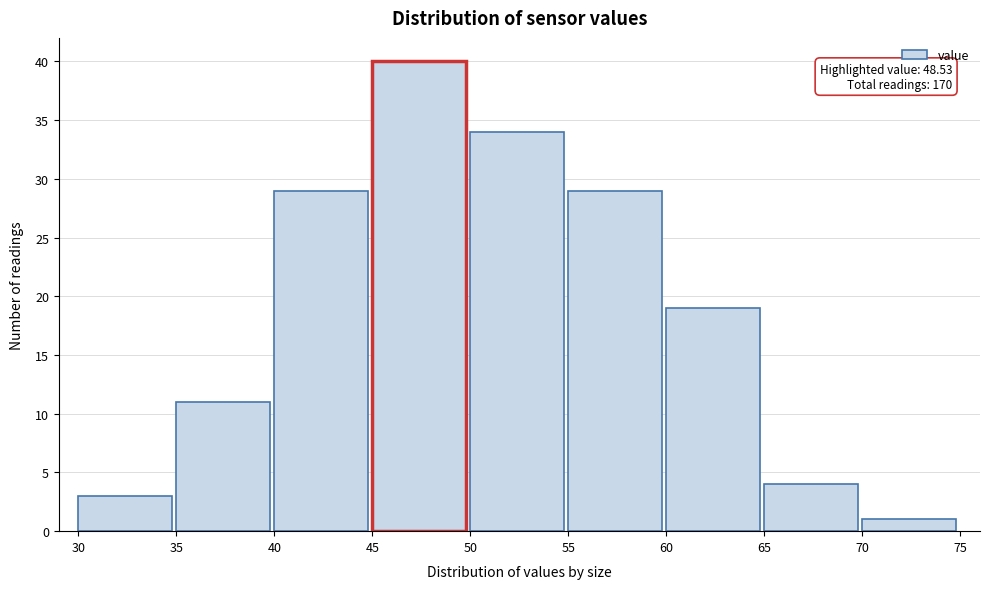

Which range on the x-axis has the tallest bar?

45 to 50